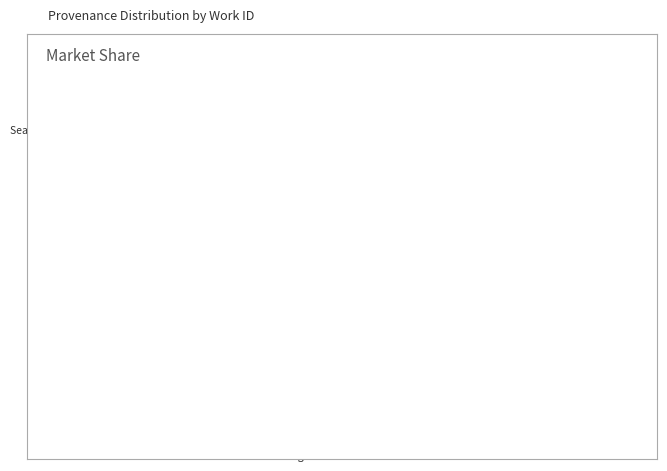

Is there any slice that represents more than half of the pie?

No